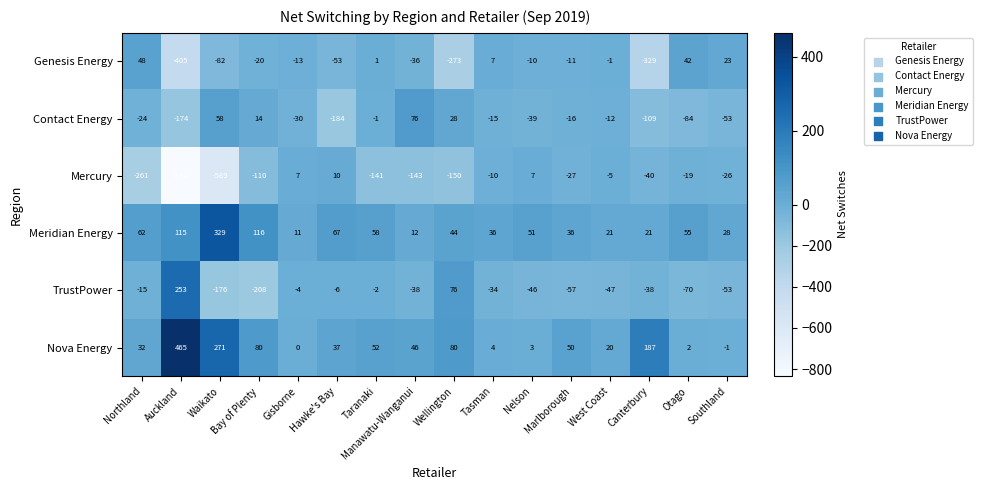

Which series has the largest range (max minus min)?

Mercury